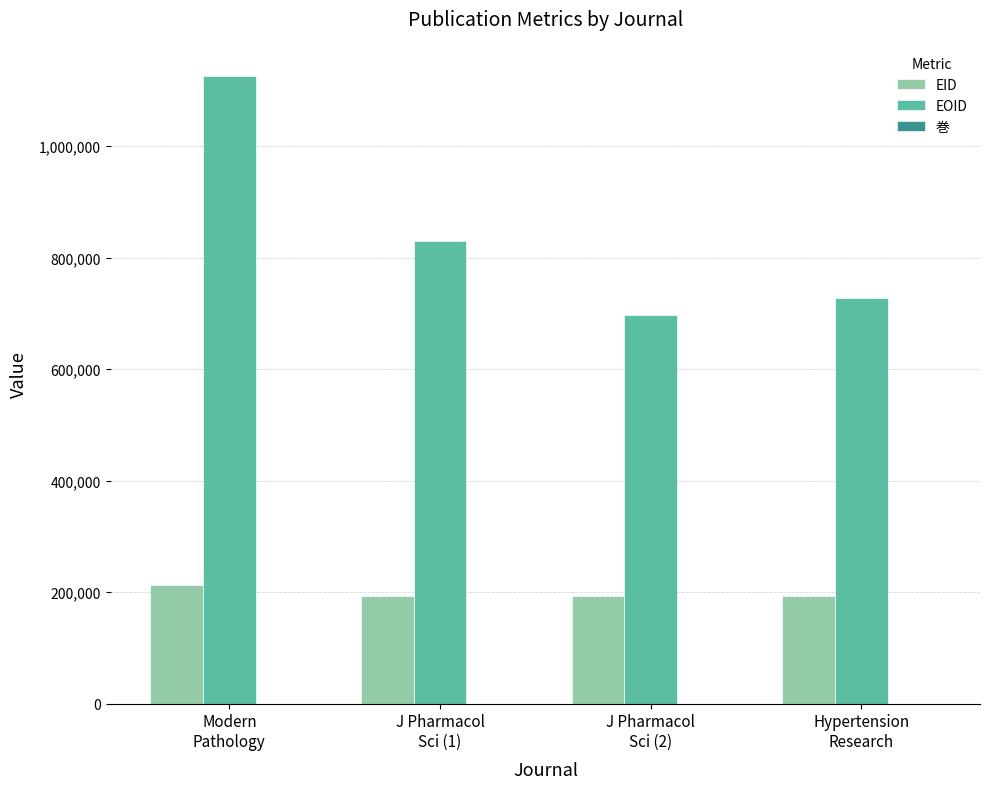

What is the maximum value for EOID?

1126247